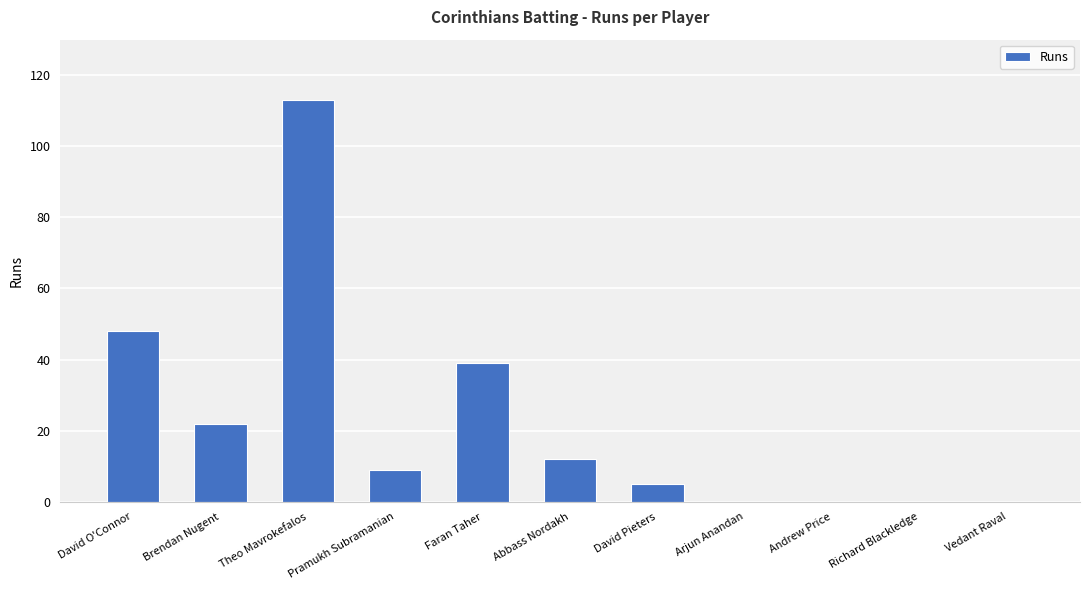

Reading left to right, extract all data points from this chart.

David O'Connor=48	Brendan Nugent=22	Theo Mavrokefalos=113	Pramukh Subramanian=9	Faran Taher=39	Abbass Nordakh=12	David Pieters=5	Arjun Anandan=0	Andrew Price=0	Richard Blackledge=0	Vedant Raval=0